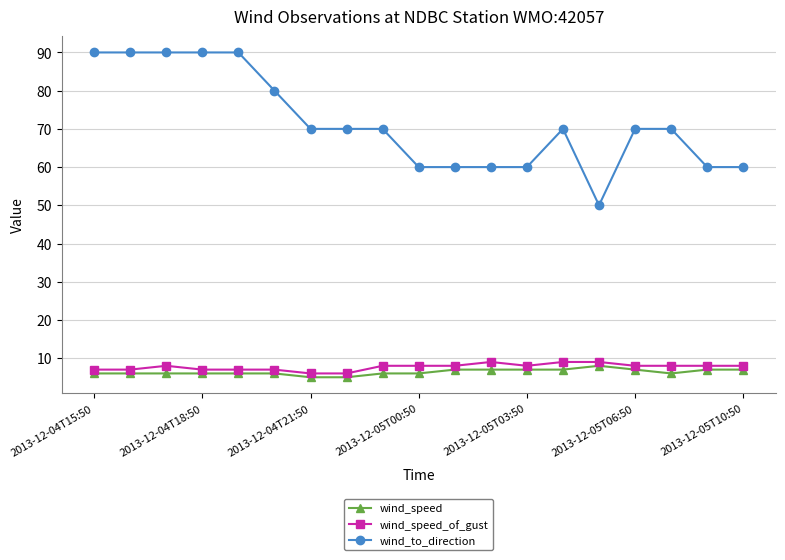

What is the minimum value for wind_to_direction?

50